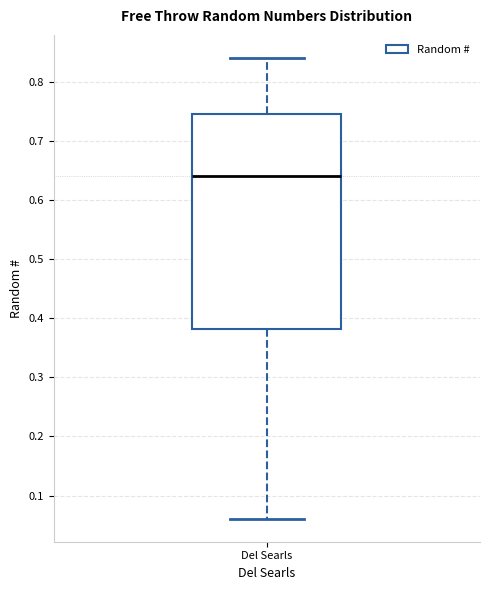

Read this box plot against the y-axis: the position of the median line, the range covered by the box, and the ends of both whiskers. The values are not printed on the chart, so give them approximately, as read against the axis.

median 0.64, box 0.38 to 0.75, whiskers 0.06 to 0.84